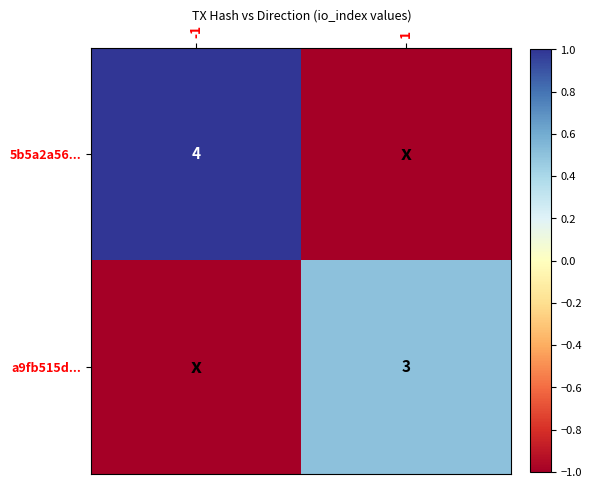

The a9fb515d... series shows 5 at 1. True or false?

False